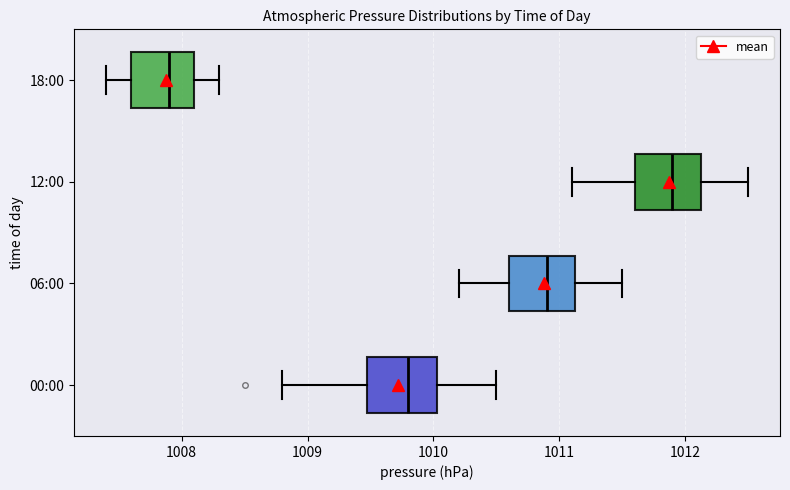

Reading bottom to top, read every box against the x-axis: the position of its median line, the range the box covers, and the ends of its whiskers. The values are not printed on the chart, so give them approximately, as read against the axis.

00:00: median 1009.8, box 1009.5 to 1010.0, whiskers 1008.8 to 1010.5
06:00: median 1010.9, box 1010.6 to 1011.1, whiskers 1010.2 to 1011.5
12:00: median 1011.9, box 1011.6 to 1012.1, whiskers 1011.1 to 1012.5
18:00: median 1007.9, box 1007.6 to 1008.1, whiskers 1007.4 to 1008.3